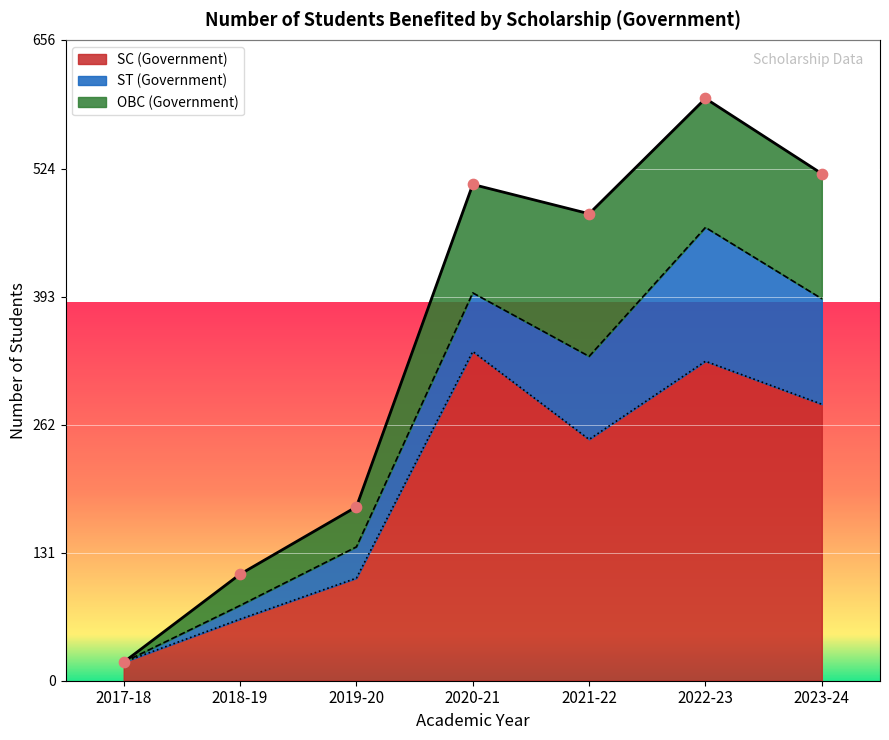

Which series has the largest total across all categories?

SC (Government)